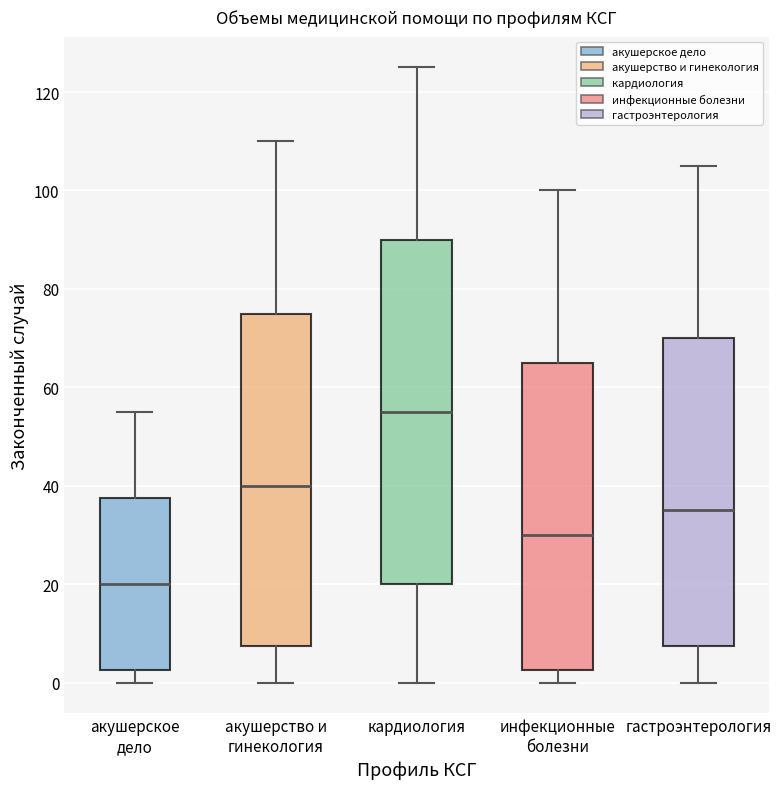

Reading left to right, read every box against the y-axis: the position of its median line, the range the box covers, and the ends of its whiskers. The values are not printed on the chart, so give them approximately, as read against the axis.

акушерское дело: median 20, box 2 to 38, whiskers 0 to 56
акушерство и гинекология: median 40, box 8 to 76, whiskers 0 to 110
кардиология: median 56, box 20 to 90, whiskers 0 to 126
инфекционные болезни: median 30, box 2 to 66, whiskers 0 to 100
гастроэнтерология: median 36, box 8 to 70, whiskers 0 to 106